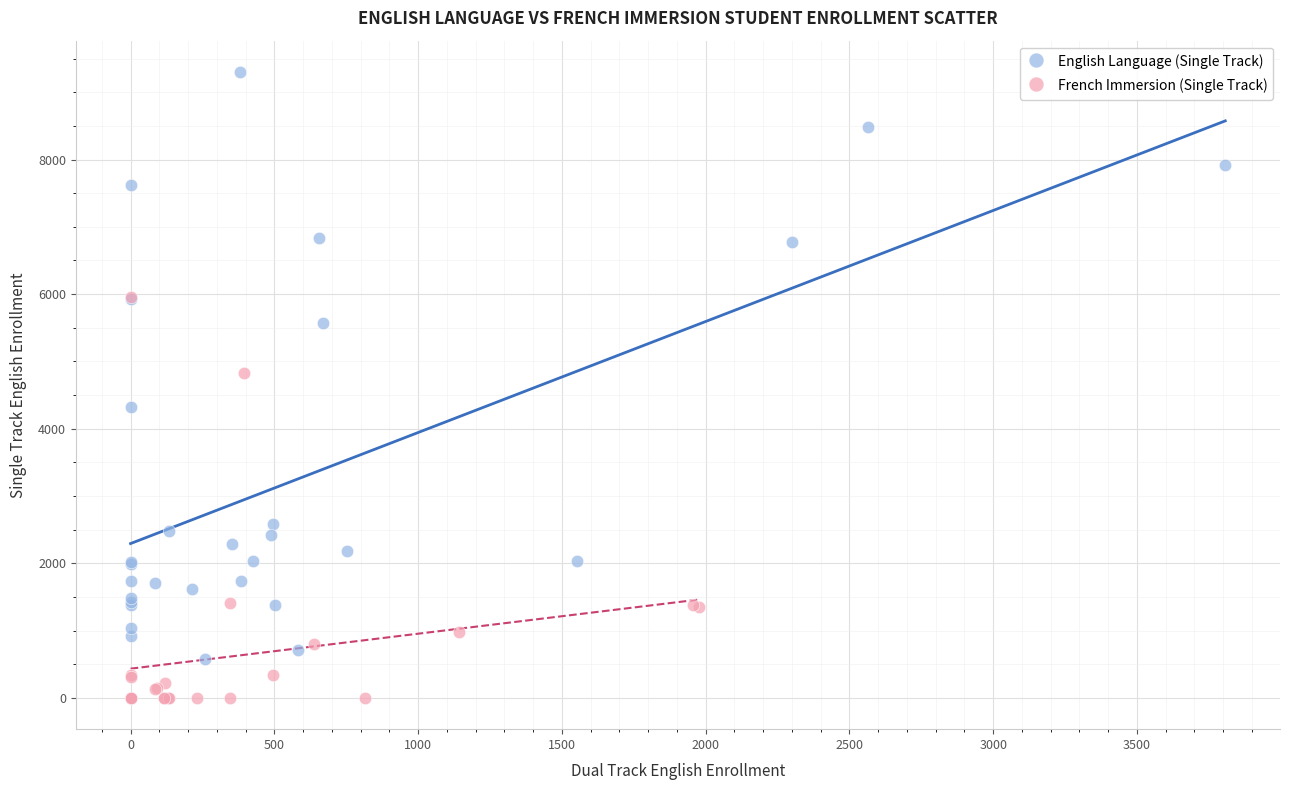

Which series has the widest spread of Y values?

English Language (Single Track)